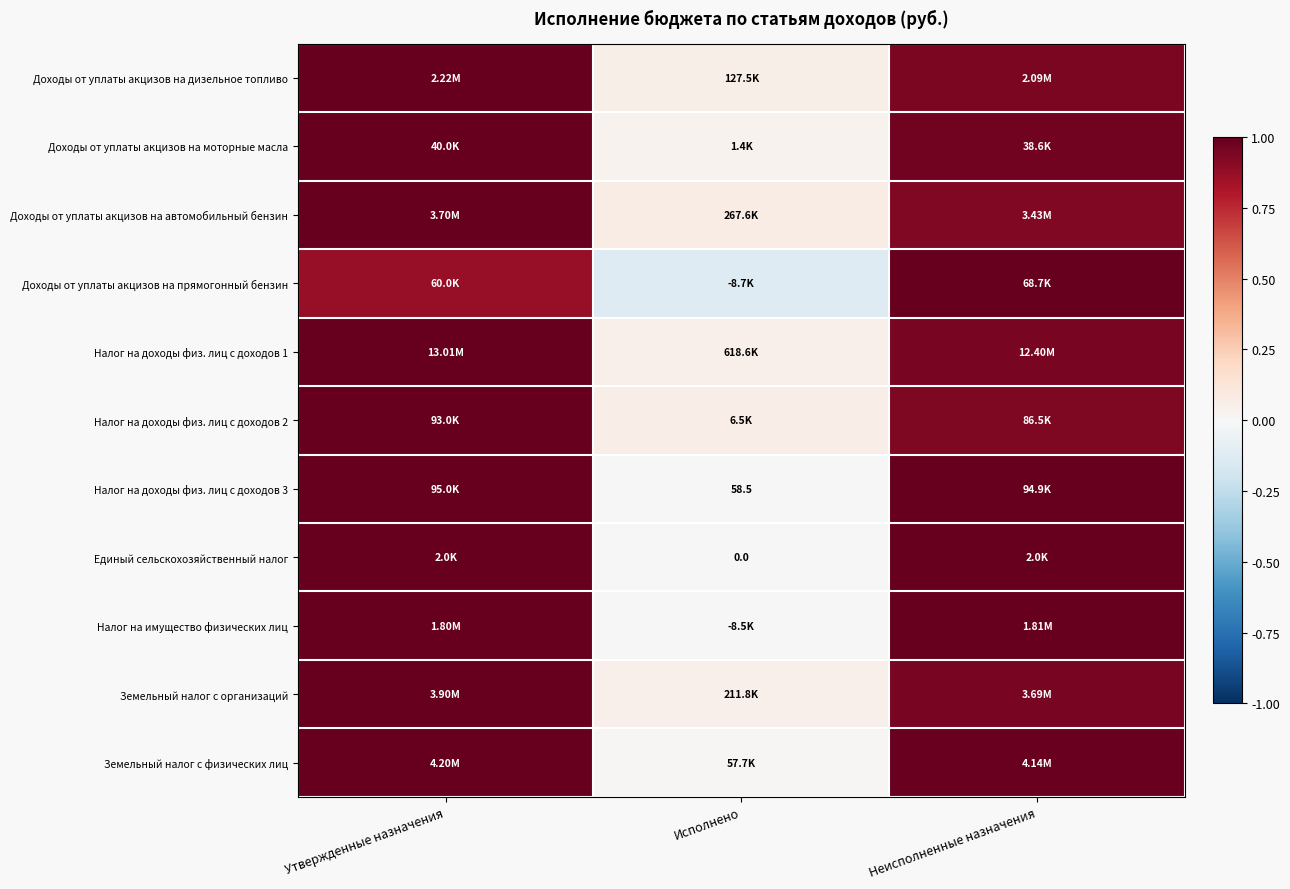

What is the approximate value of Доходы от уплаты акцизов на автомобильный бензин at Утвержденные назначения?

1.0